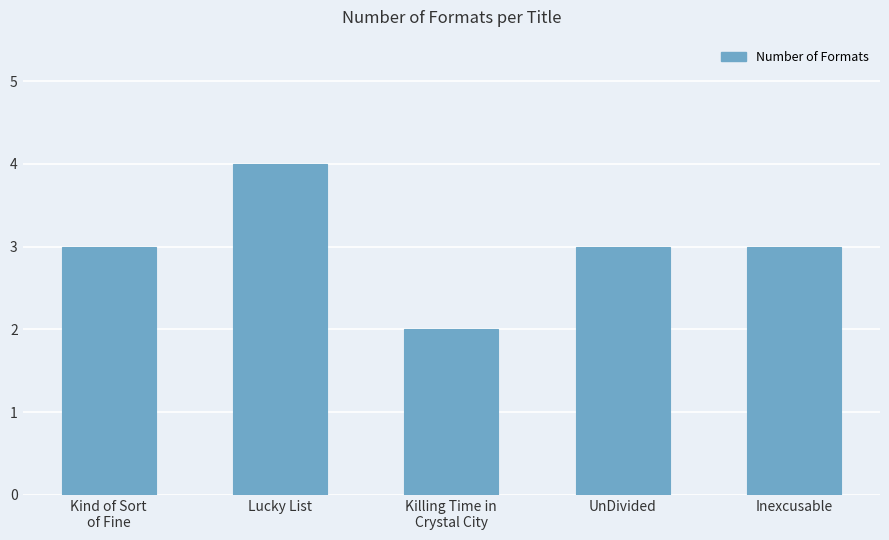

Reading right to left, list all the values displayed in this chart.

Inexcusable=3	UnDivided=3	Killing Time in
Crystal City=2	Lucky List=4	Kind of Sort
of Fine=3